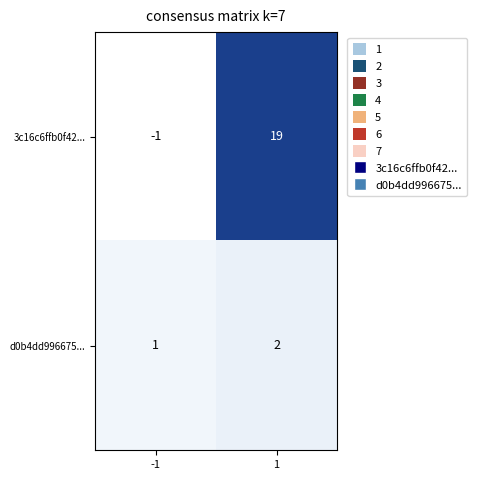

List the series in order of their peak value, highest first.

3c16c6ffb0f42..., d0b4dd996675...